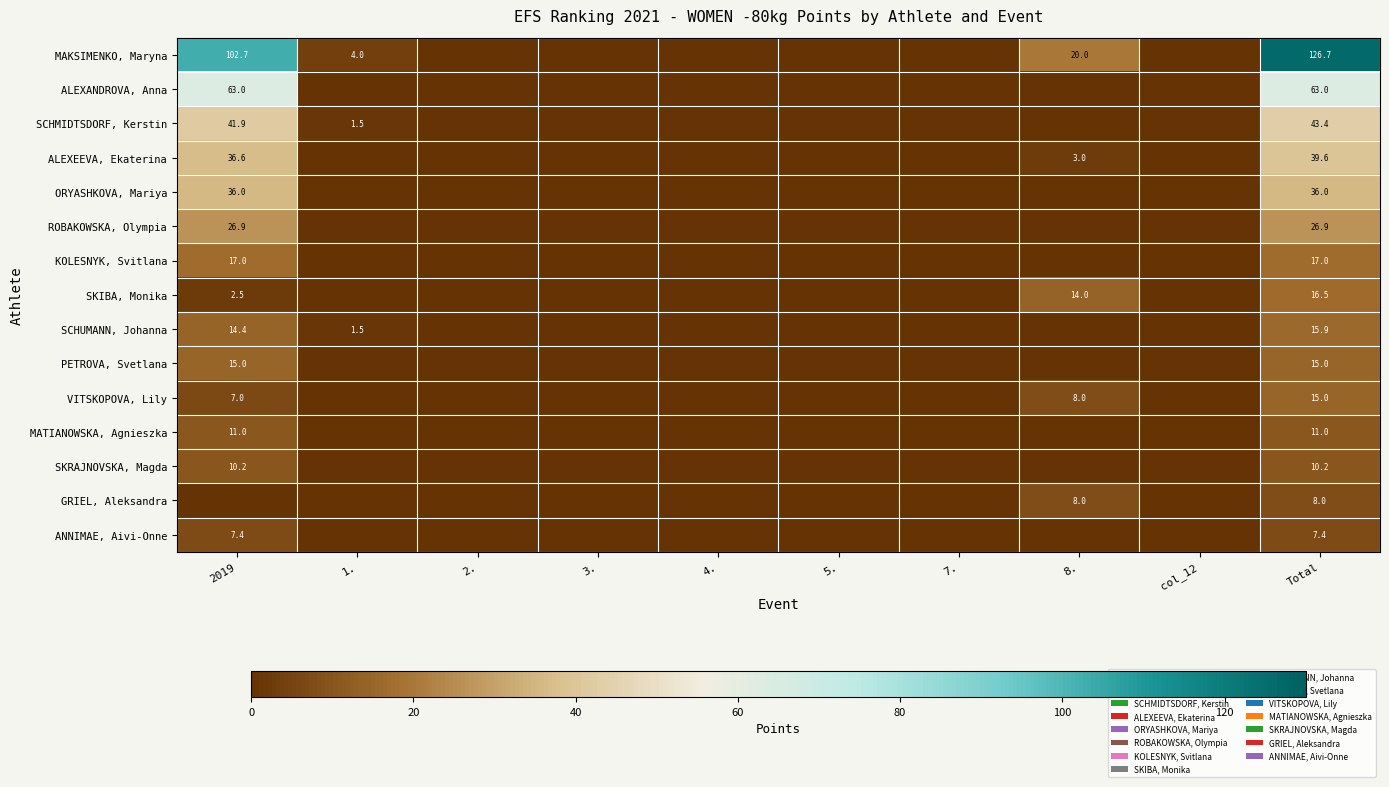

The value of SCHUMANN, Johanna at 1. is 1.5. True or false?

True